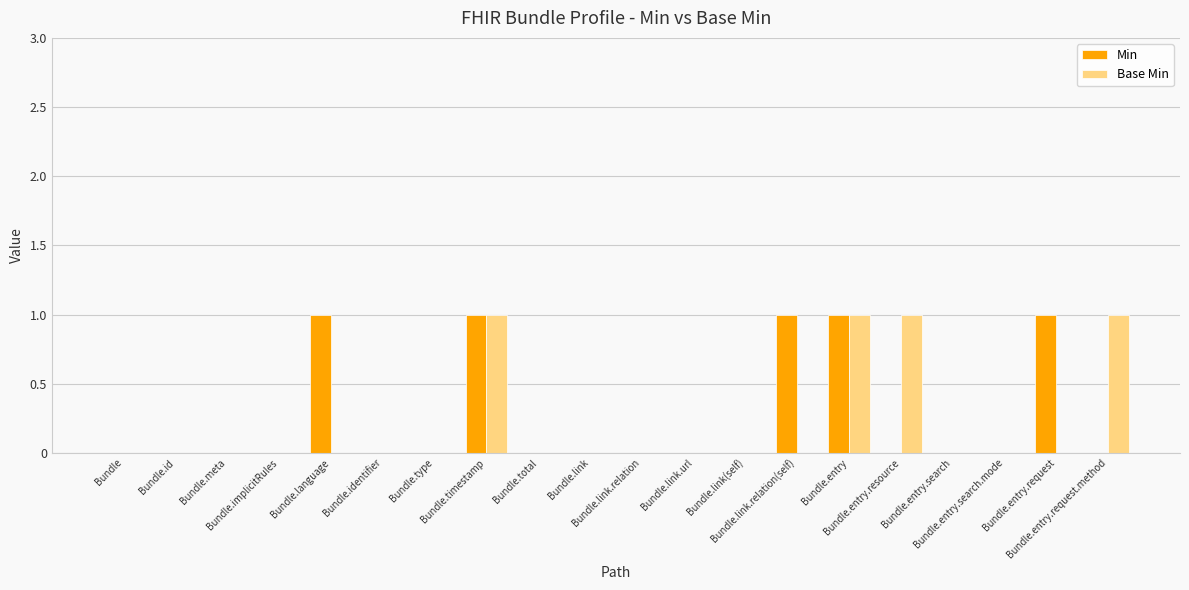

What is the difference between the maximum and minimum values in the Min series?

1